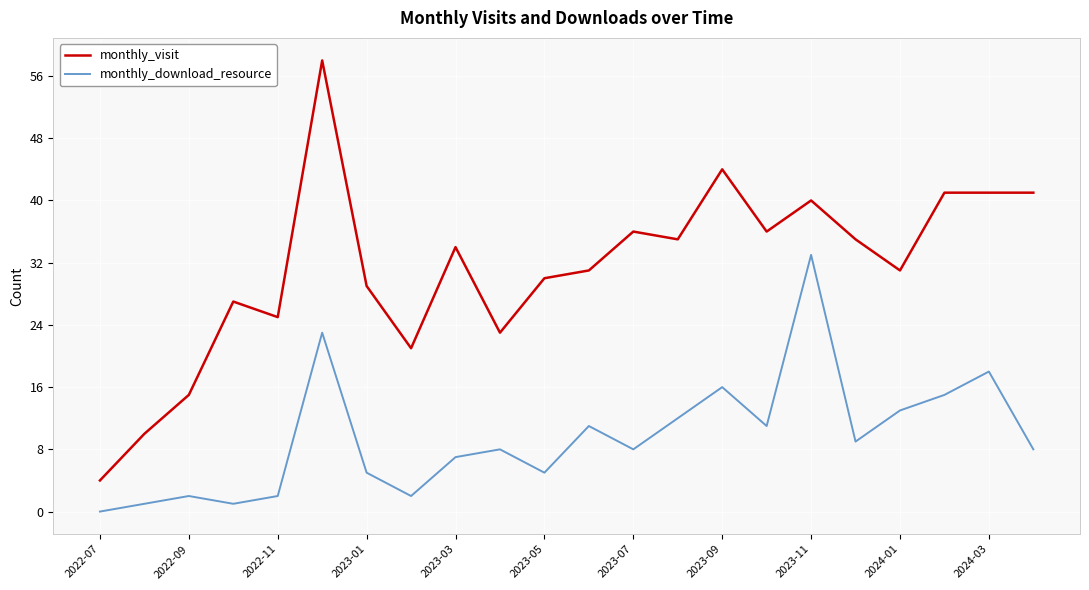

Count the number of categories in the chart.

22